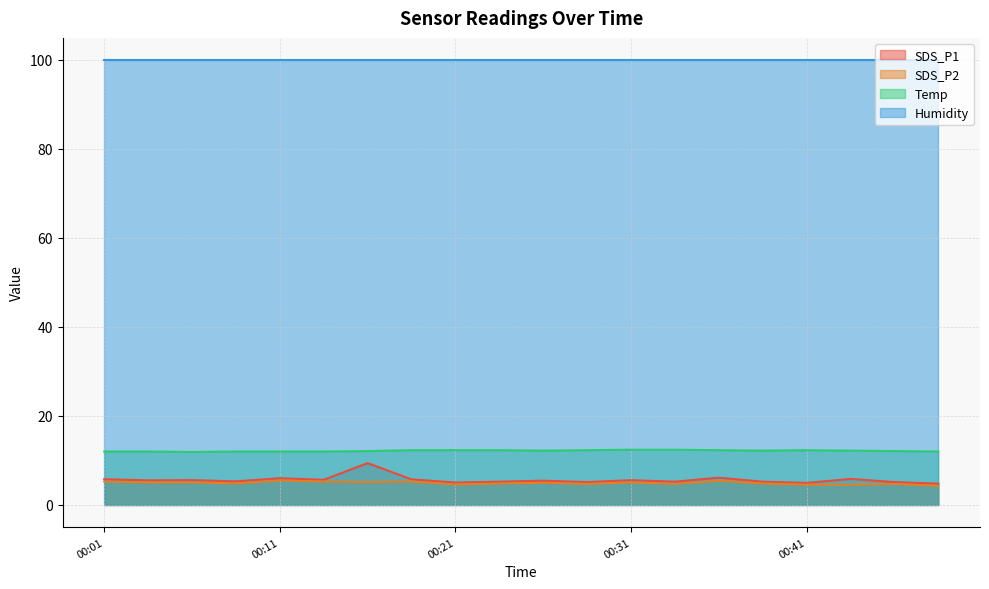

In SDS_P2, how many points are lower than both neighbors (excluding endpoints)?

6